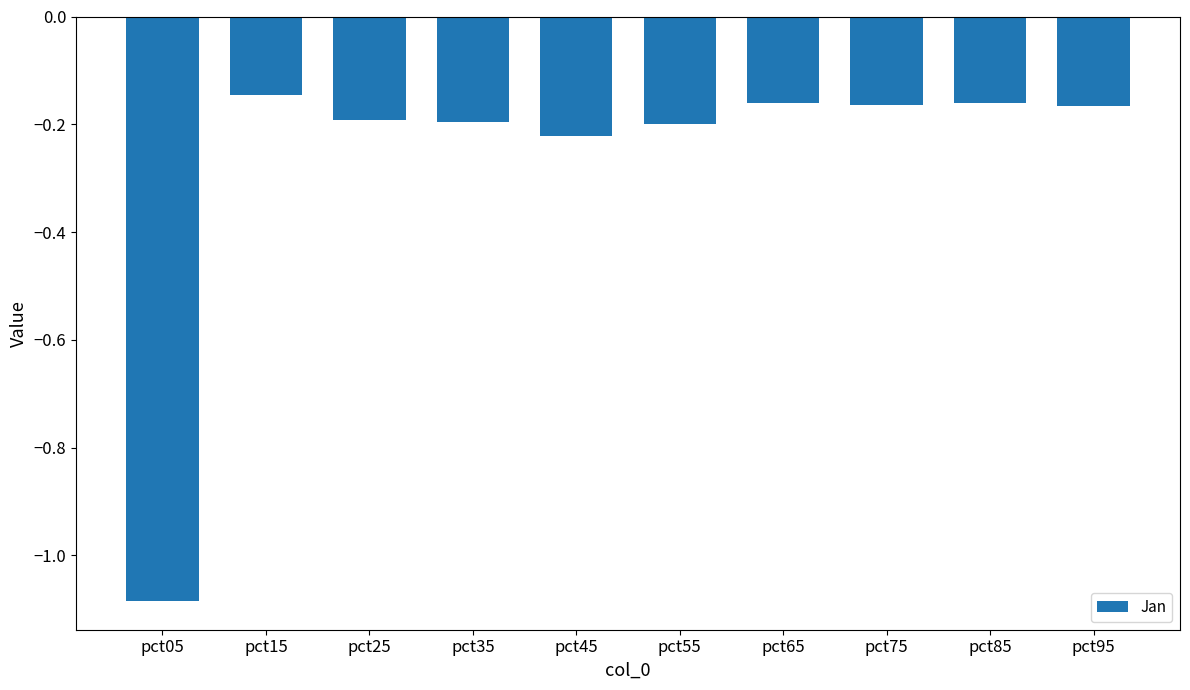

What is the sum of all values?

-2.7